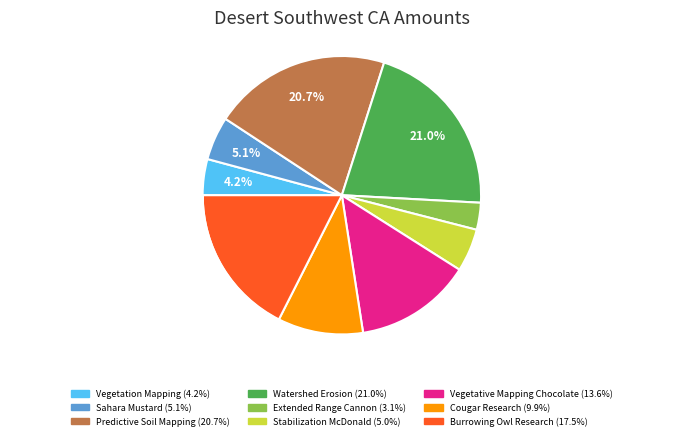

To the nearest percent, what portion does Watershed Erosion represent?

21%